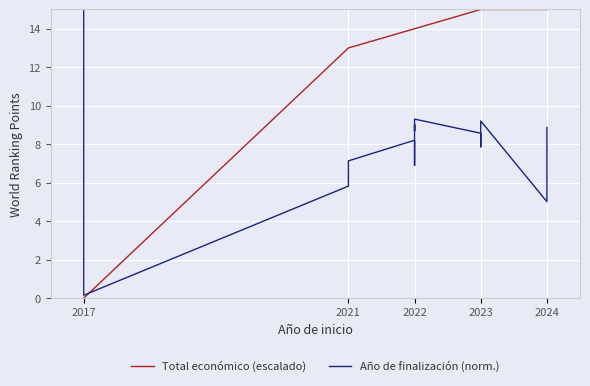

How many intersections are there between Total económico (escalado) and Año de finalización (norm.)?

1